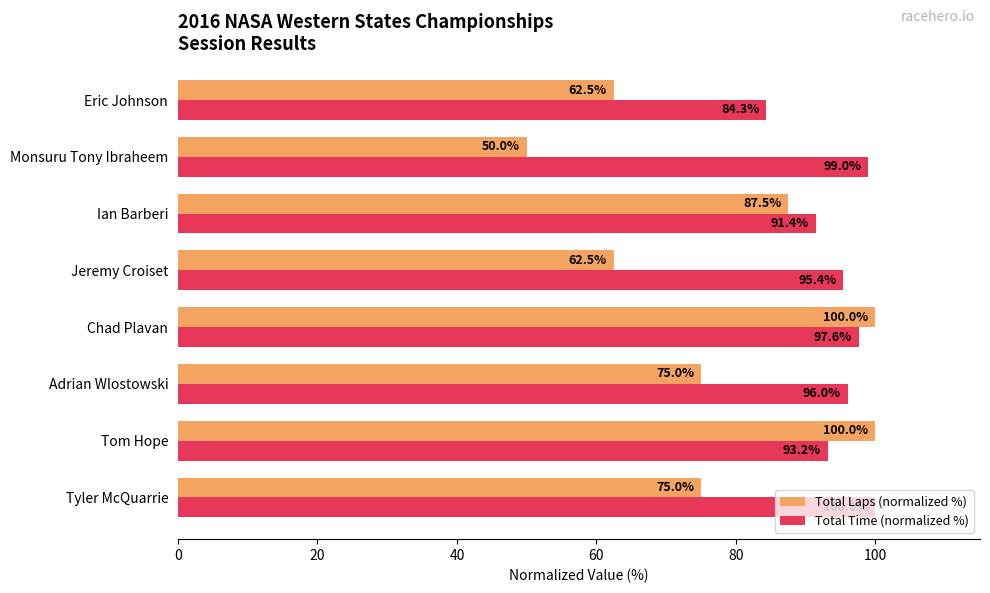

True or false: Total Time (normalized %) has a value of 143.6 at Chad Plavan.

False